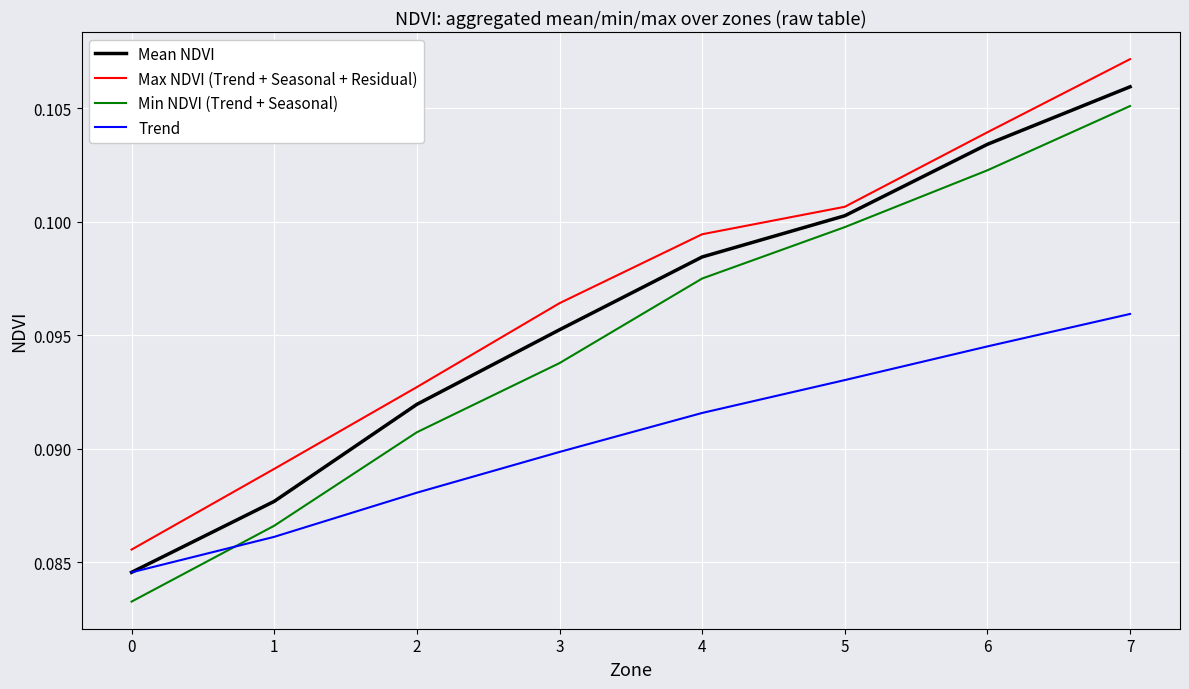

Which series has the largest range (max minus min)?

Min NDVI (Trend + Seasonal)